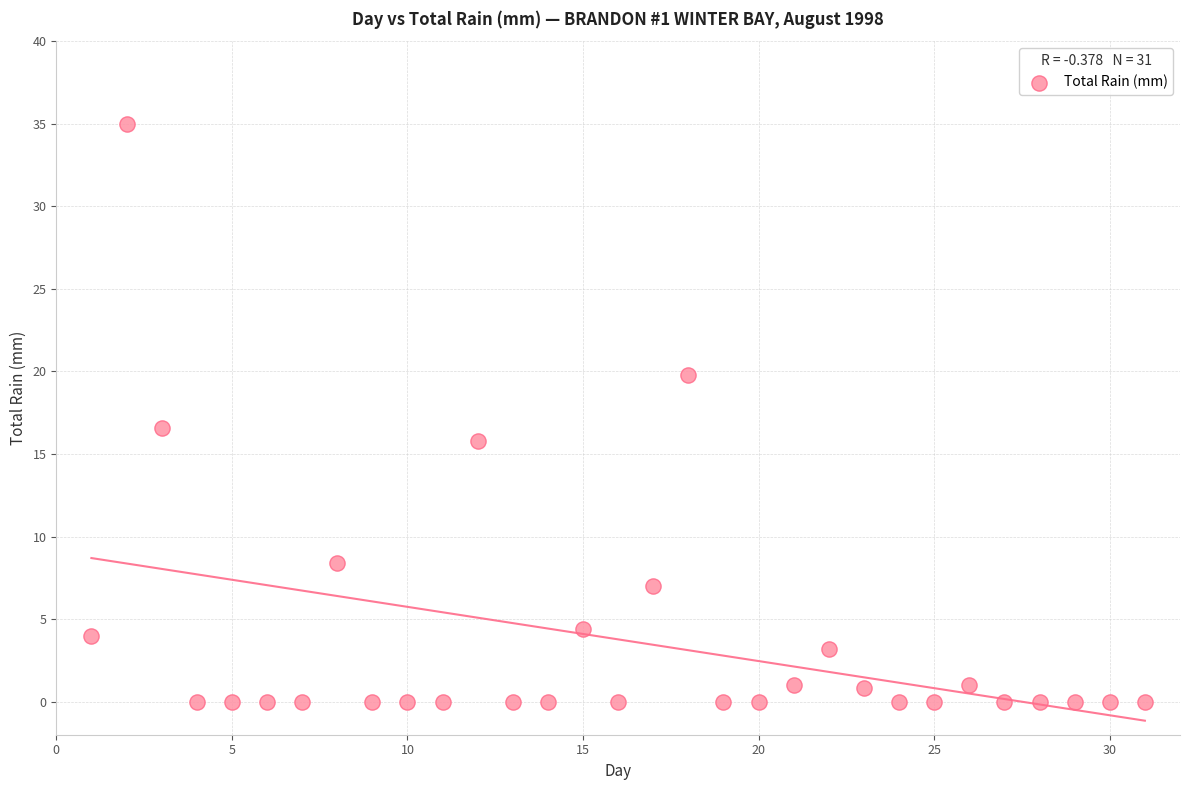

What is the range of Y values (max minus min)?

35.0